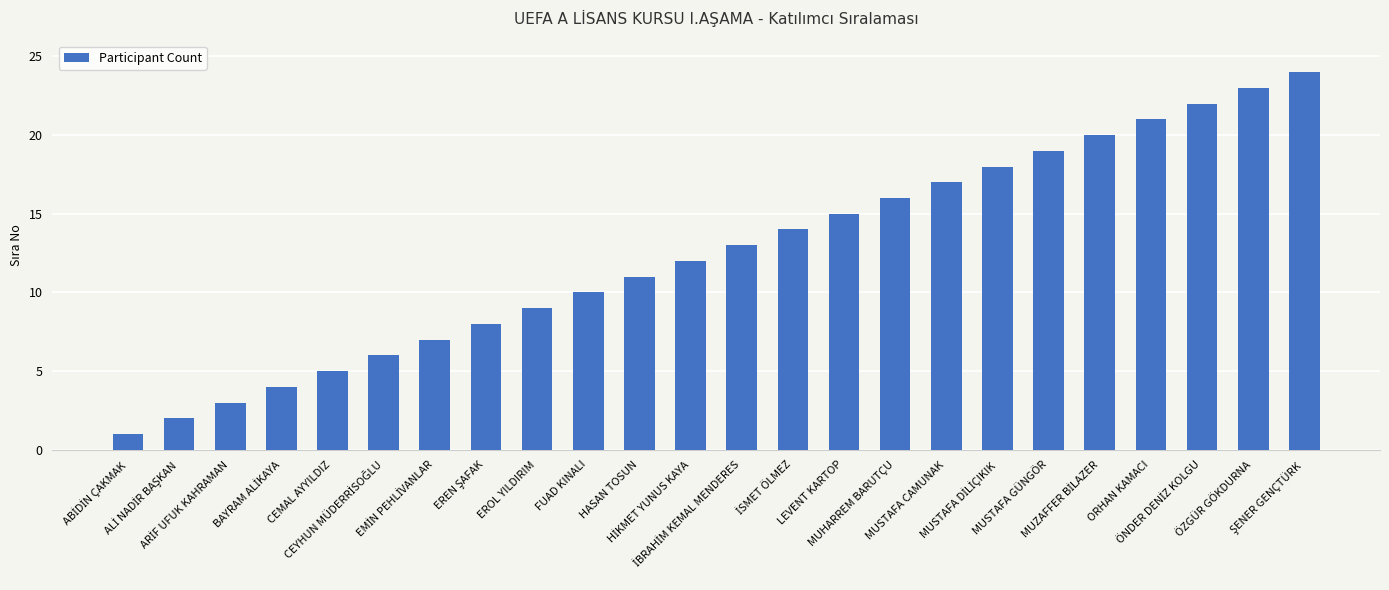

What is the value of the 2nd bar from the left?

2